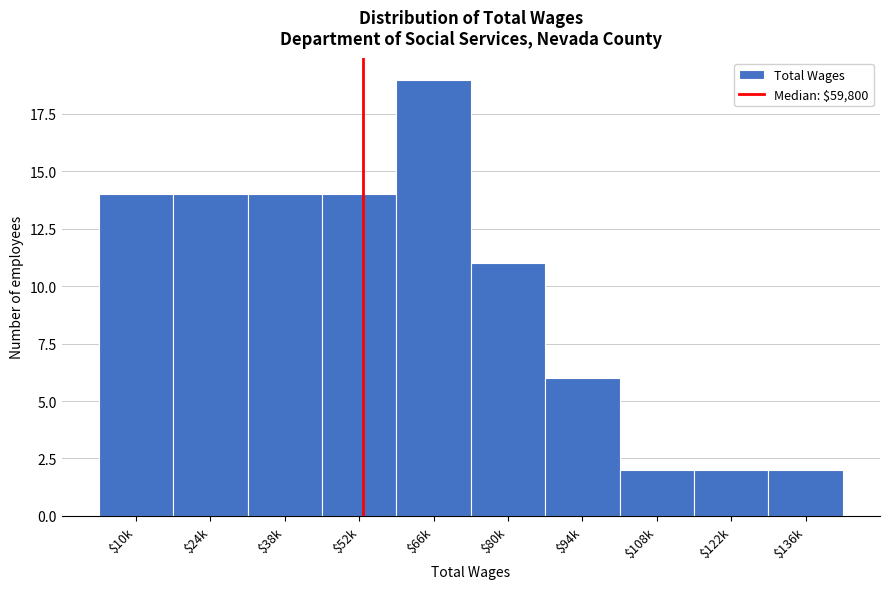

Reading left to right, extract all data points from this chart.

14	14	14	14	19	11	6	2	2	2